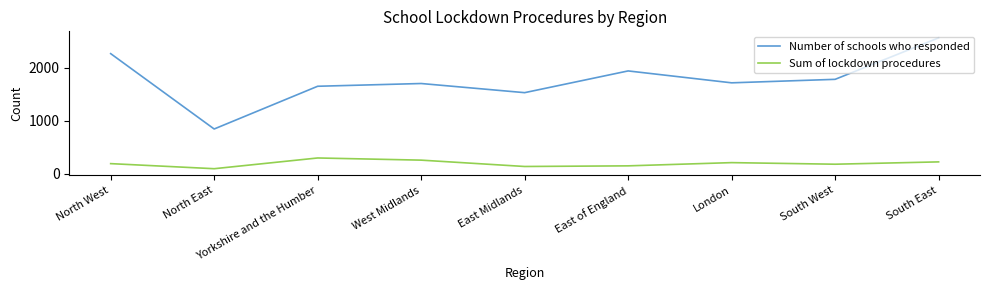

What is the average value of the Sum of lockdown procedures series?

192